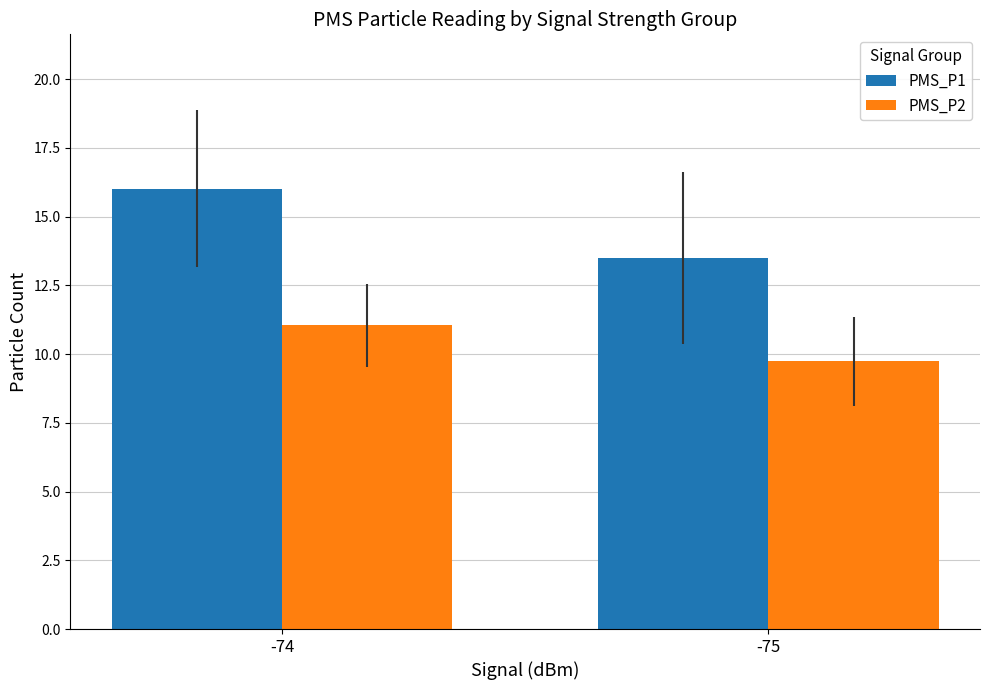

What is the difference between the PMS_P1 values at -74 and -75?

2.5